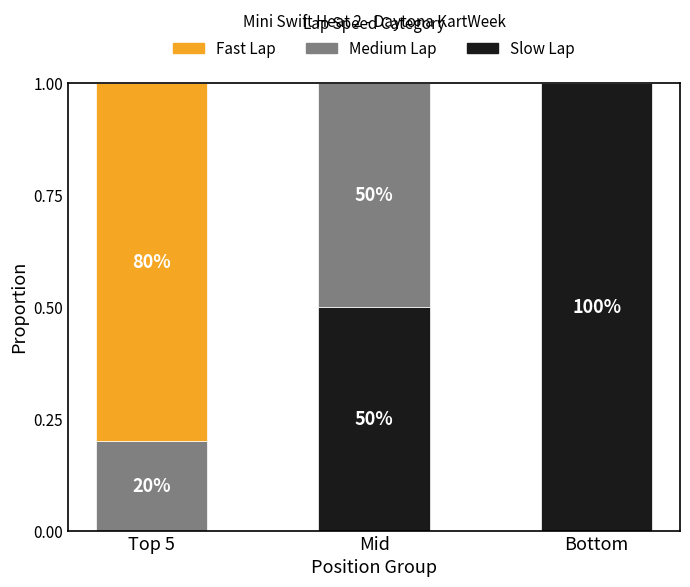

At which label is Medium Lap closest to 0?

Bottom